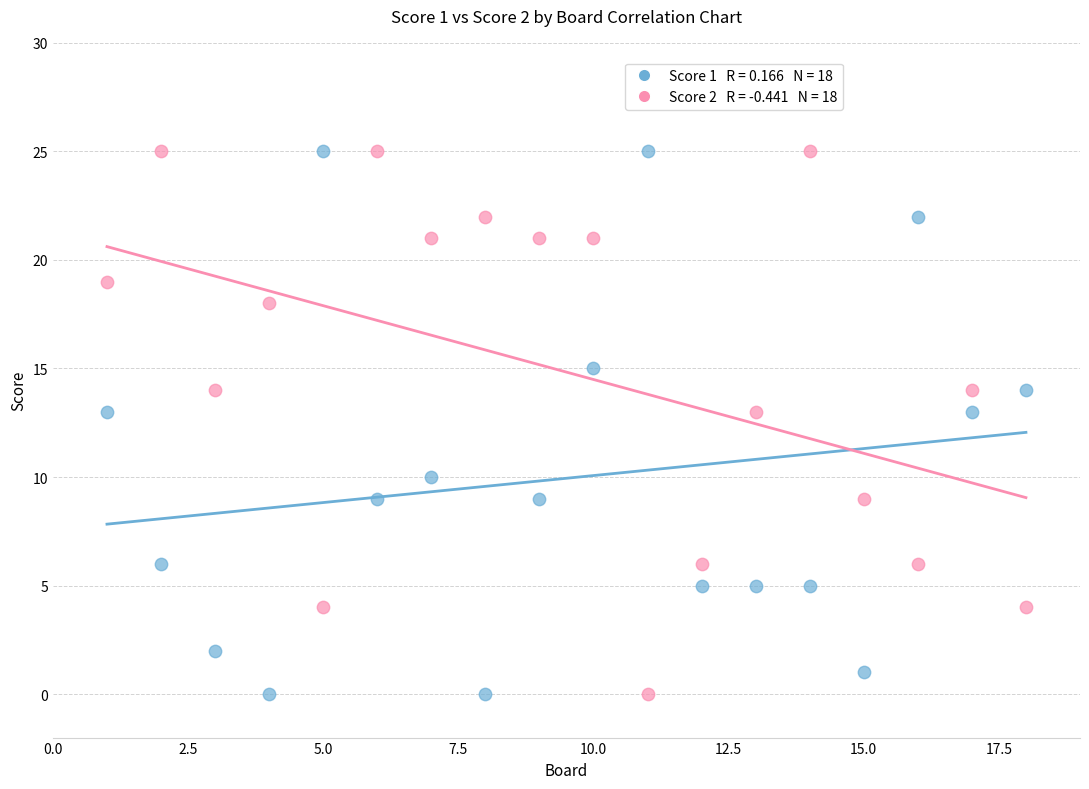

Across all data points, what is the range of X values (max minus min)?

17